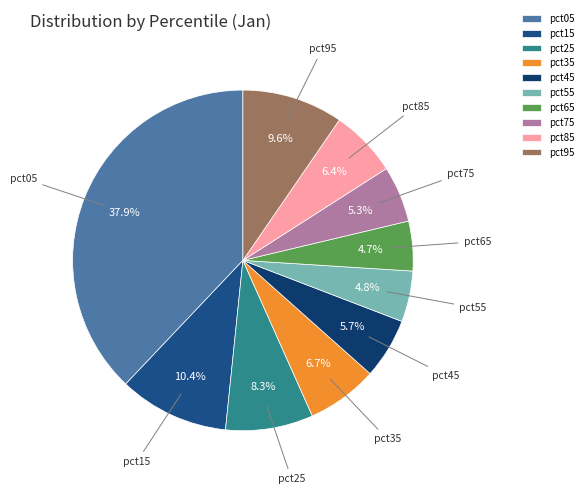

Do pct95 and pct45 together represent more than half of the pie?

No